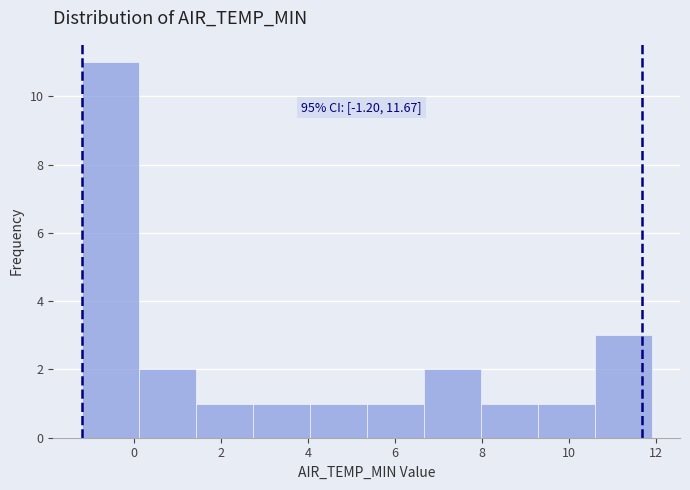

Which range on the x-axis has the tallest bar?

-1.2 to 0.2